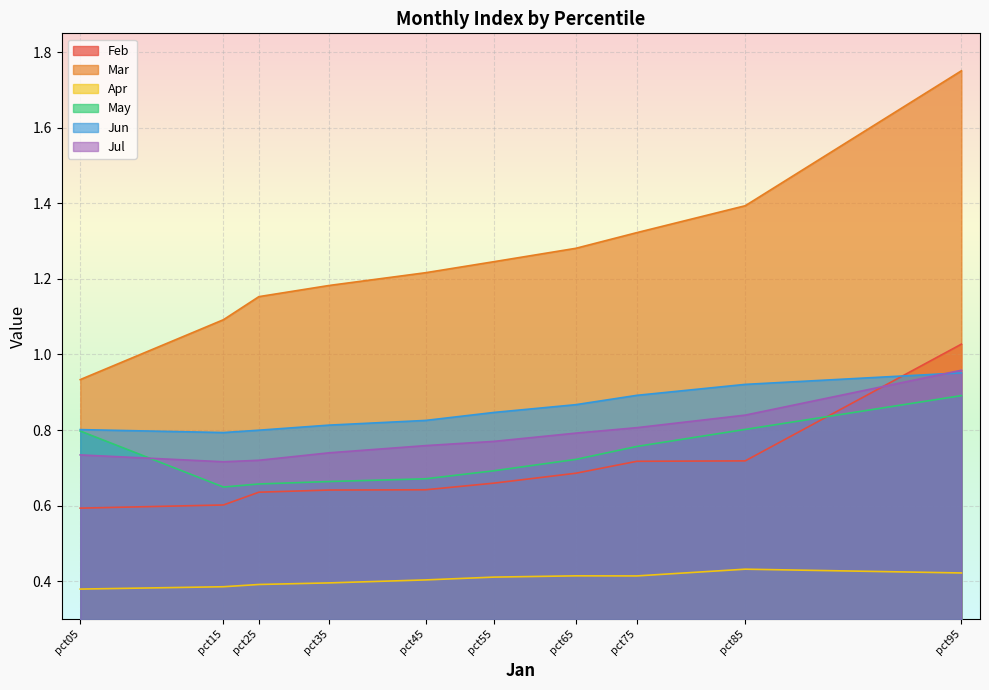

Reading left to right, what are all the values shown in this chart?

Feb: 0.6	0.6	0.6	0.6	0.6	0.7	0.7	0.7	0.7	1.0
Mar: 0.9	1.1	1.2	1.2	1.2	1.2	1.3	1.3	1.4	1.8
Apr: 0.4	0.4	0.4	0.4	0.4	0.4	0.4	0.4	0.4	0.4
May: 0.8	0.6	0.7	0.7	0.7	0.7	0.7	0.8	0.8	0.9
Jun: 0.8	0.8	0.8	0.8	0.8	0.8	0.9	0.9	0.9	1.0
Jul: 0.7	0.7	0.7	0.7	0.8	0.8	0.8	0.8	0.8	1.0